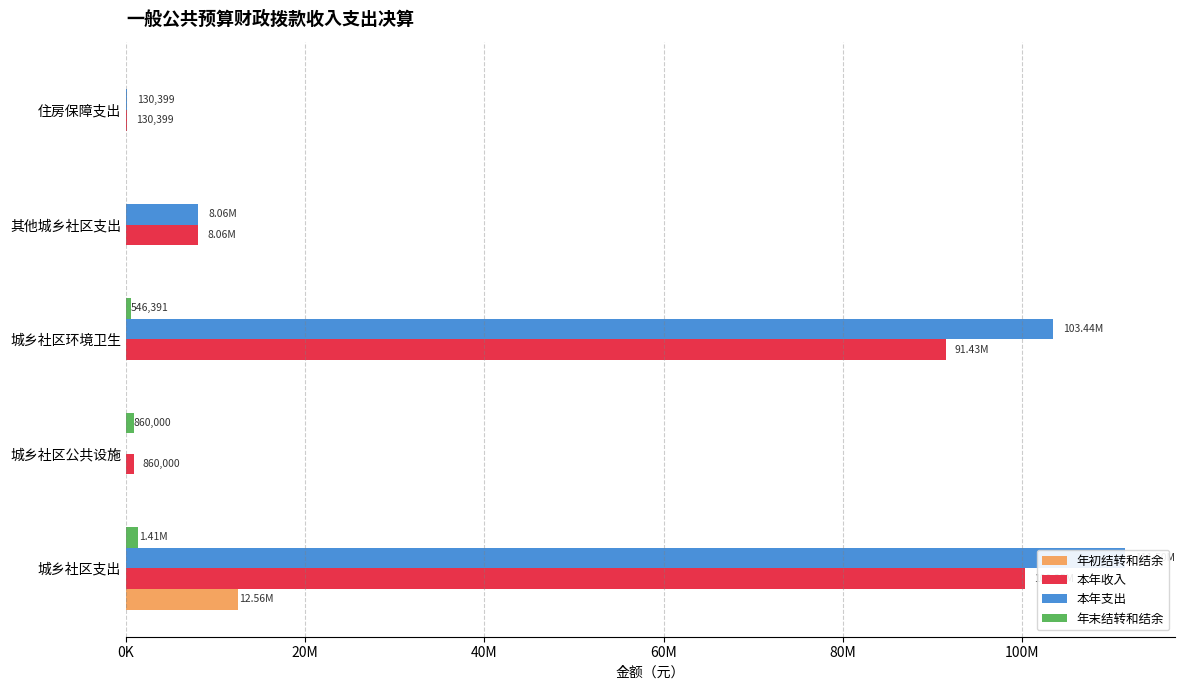

How many distinct data groups are displayed?

4